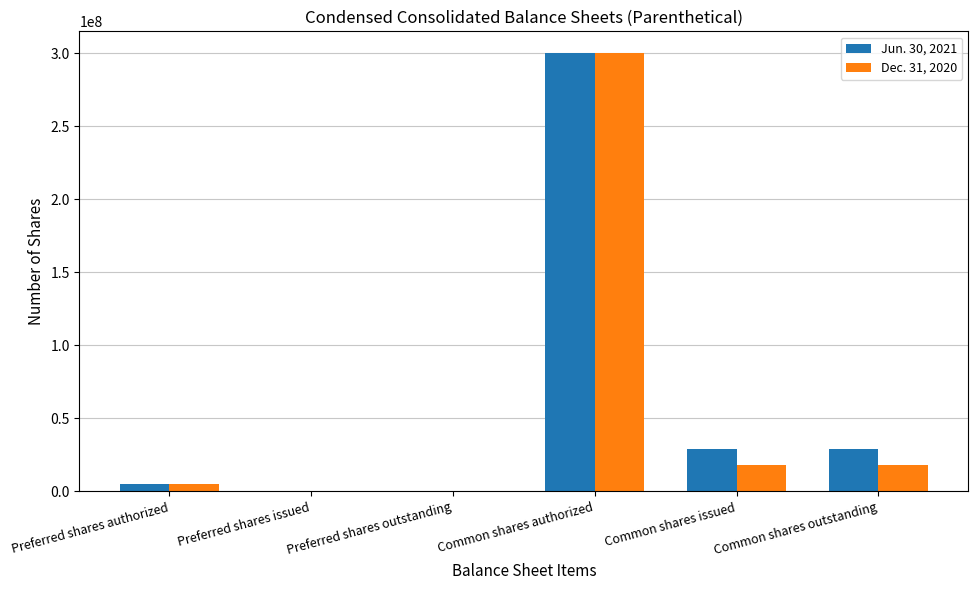

The Dec. 31, 2020 series shows 5000000 at Preferred shares authorized. True or false?

True